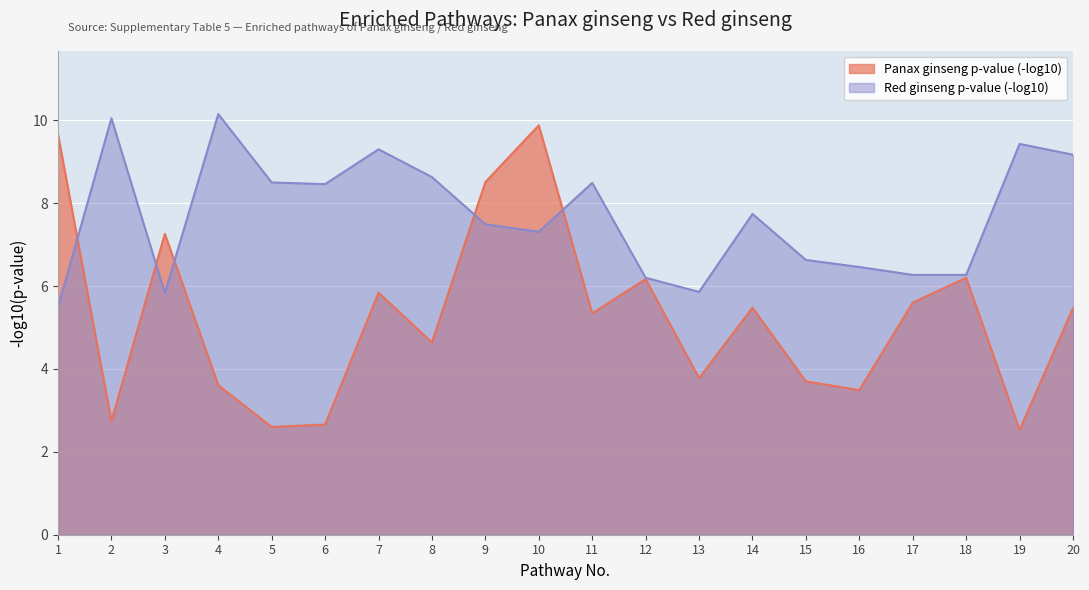

What are all the series names shown in the legend?

Panax ginseng p-value (-log10), Red ginseng p-value (-log10)